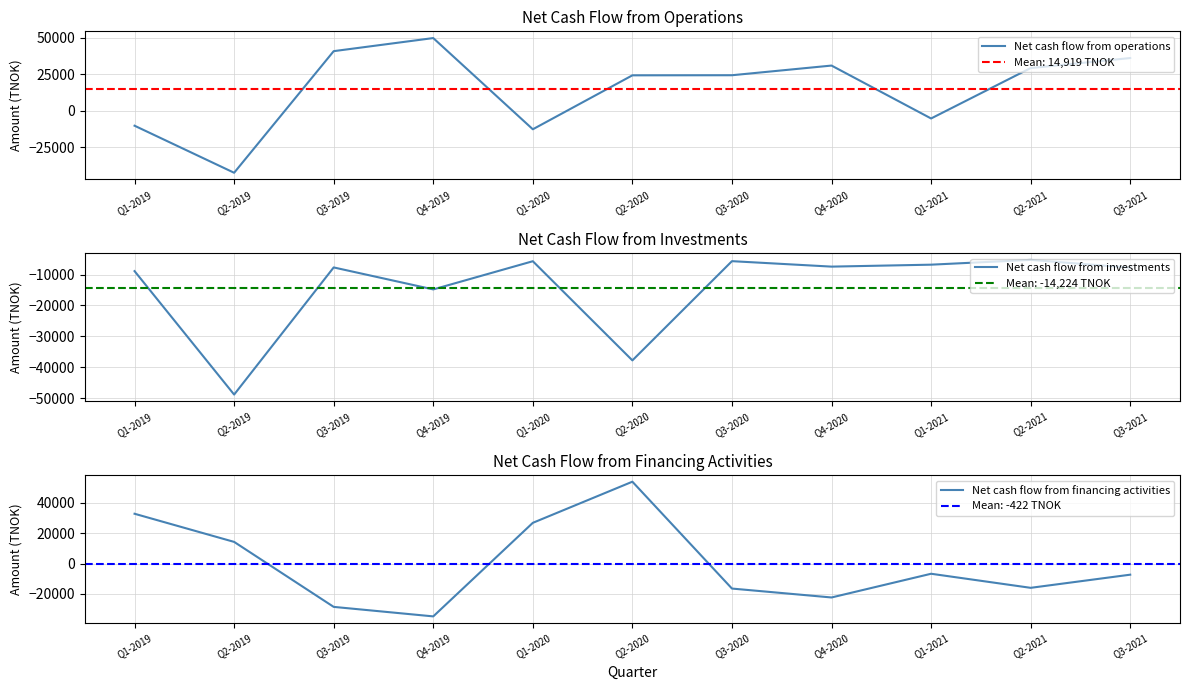

Reading left to right, list all the values displayed in this chart.

Net cash flow from operations: Q1-2019=-10258.0	Q2-2019=-42416.0	Q3-2019=40708.0	Q4-2019=49651.0	Q1-2020=-12696.0	Q2-2020=24182.0	Q3-2020=24246.0	Q4-2020=30855.0	Q1-2021=-5308.0	Q2-2021=29140.3	Q3-2021=36007.9
Net cash flow from investments: Q1-2019=-8867.0	Q2-2019=-48886.0	Q3-2019=-7669.0	Q4-2019=-14797.0	Q1-2020=-5655.0	Q2-2020=-37803.0	Q3-2020=-5638.0	Q4-2020=-7406.0	Q1-2021=-6775.0	Q2-2021=-5222.0	Q3-2021=-7743.0
Net cash flow from financing activities: Q1-2019=32672.0	Q2-2019=14194.0	Q3-2019=-28474.0	Q4-2019=-34716.0	Q1-2020=26712.0	Q2-2020=53719.0	Q3-2020=-16443.0	Q4-2020=-22295.0	Q1-2021=-6723.0	Q2-2021=-15962.0	Q3-2021=-7331.0